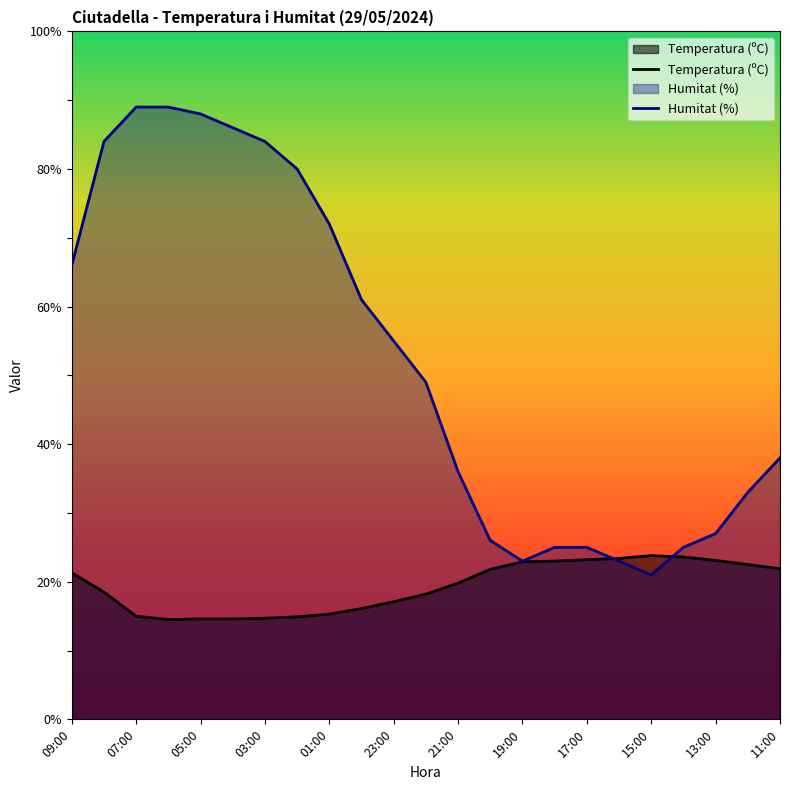

What is the difference between the Temperatura (ºC) values at 18:00 and 16:00?

0.4